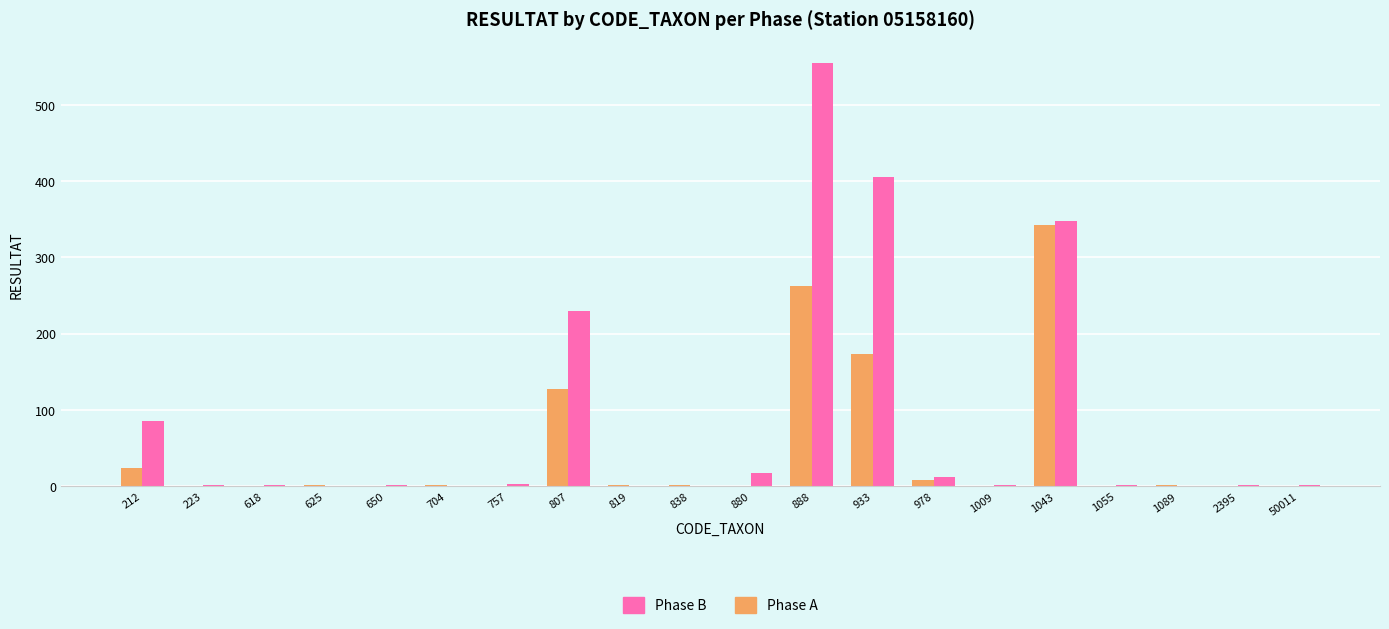

What is the spread (max minus min) of values at 807?

103